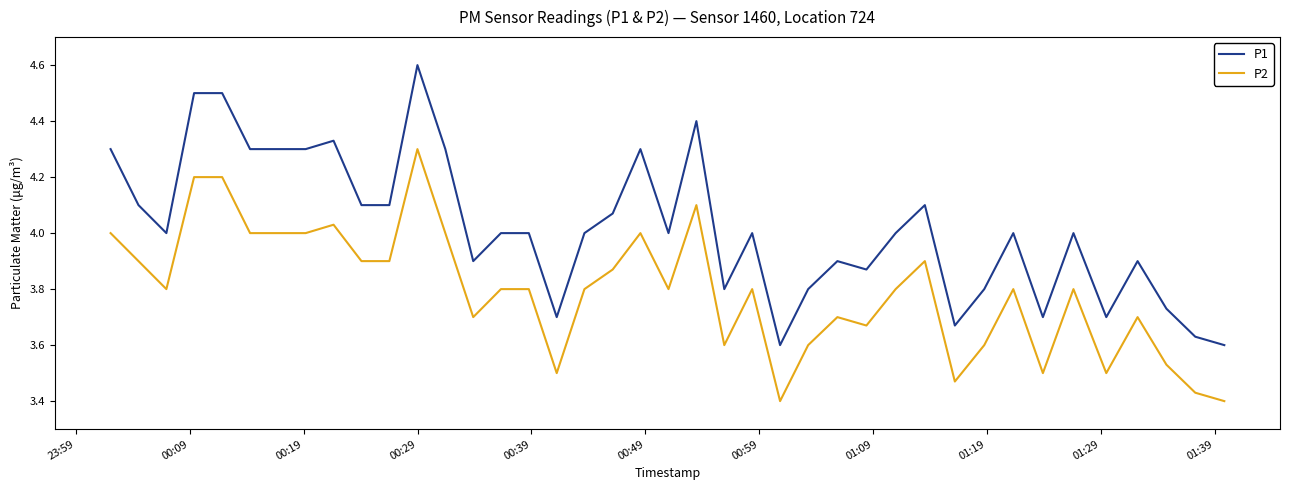

True or false: P2 and P1 cross at least once.

False